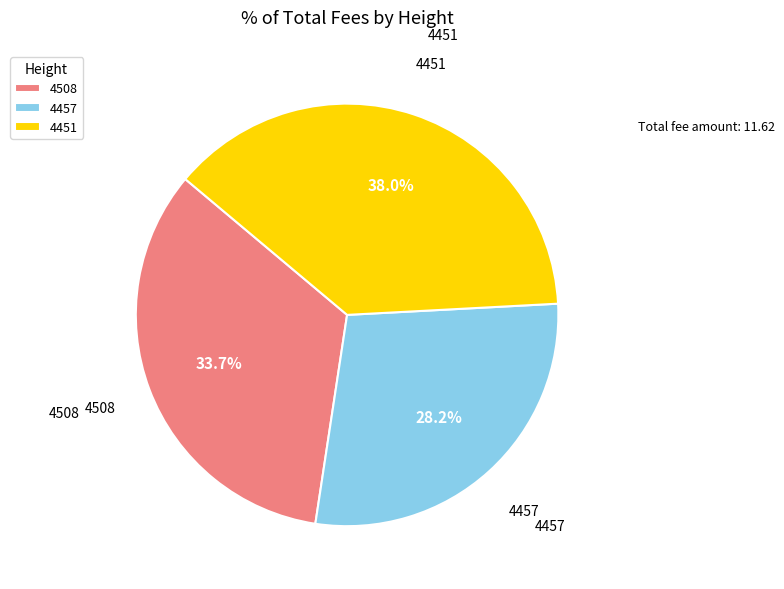

To the nearest percent, what percentage of the pie is 4451?

38%